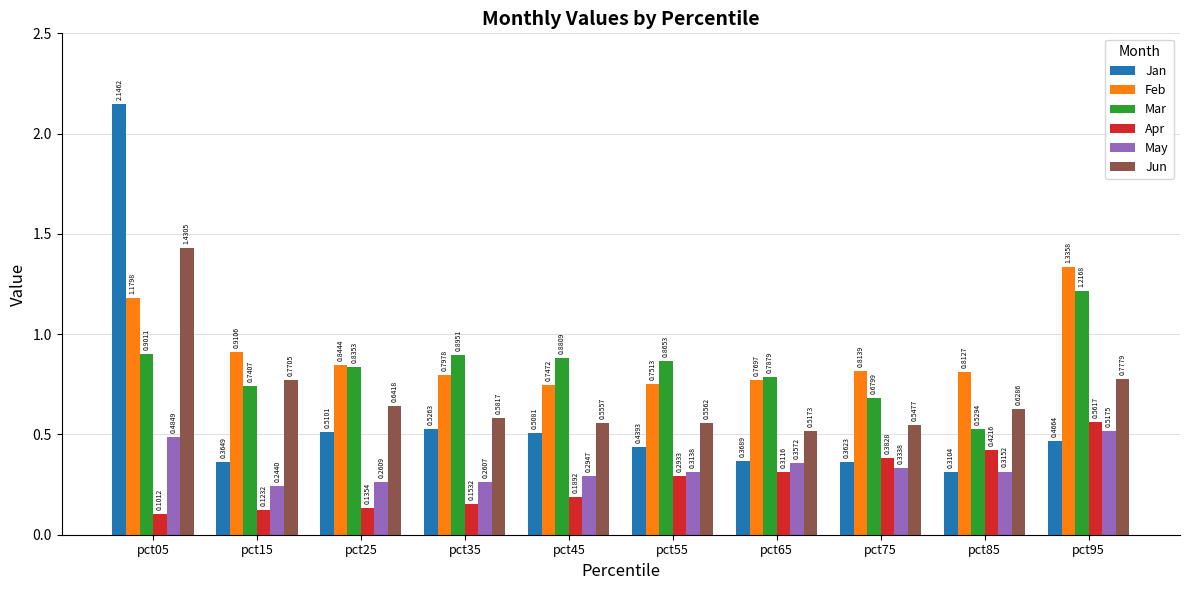

Which series has the largest range (max minus min)?

Jan